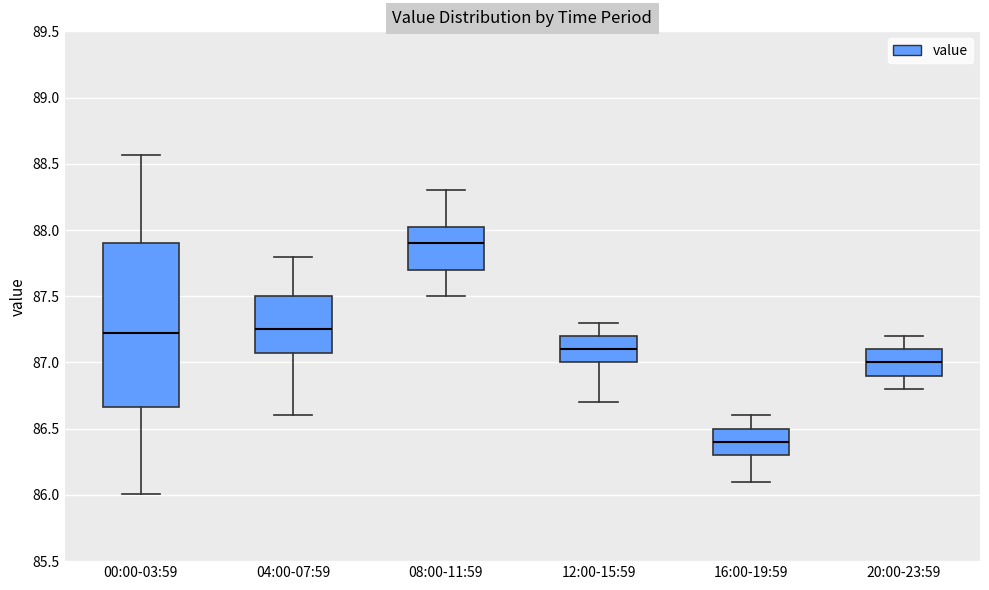

Where is the upper edge of the box for 00:00-03:59 on the y-axis? The values are not printed on the chart, so give them approximately, as read against the axis.

87.90